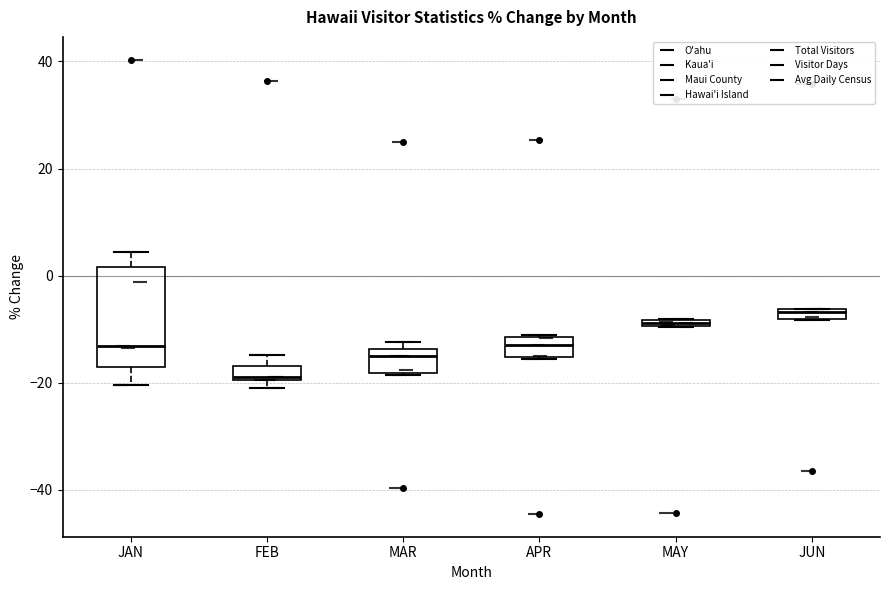

Which box has the lowest median line?

FEB